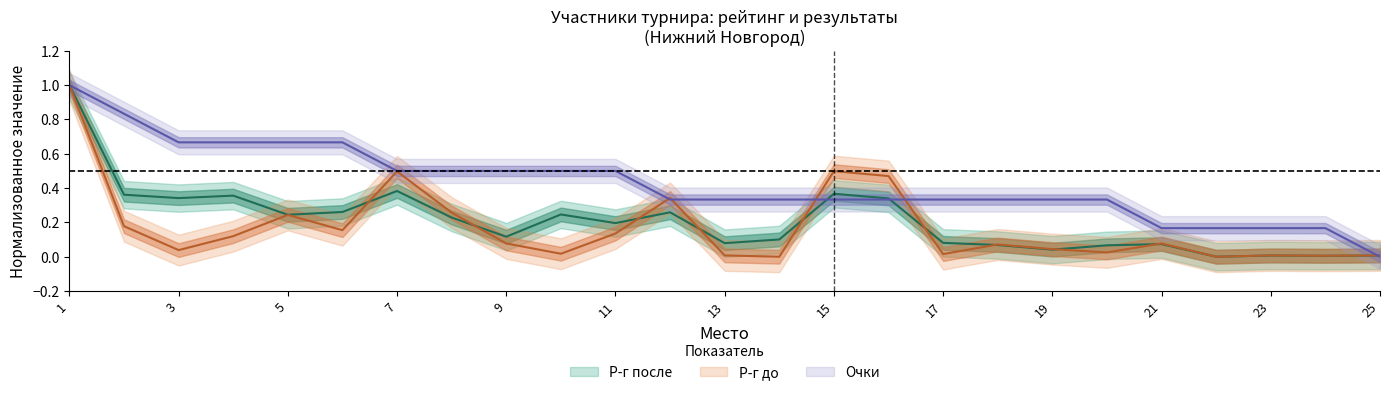

What is the greatest value displayed?

1.0